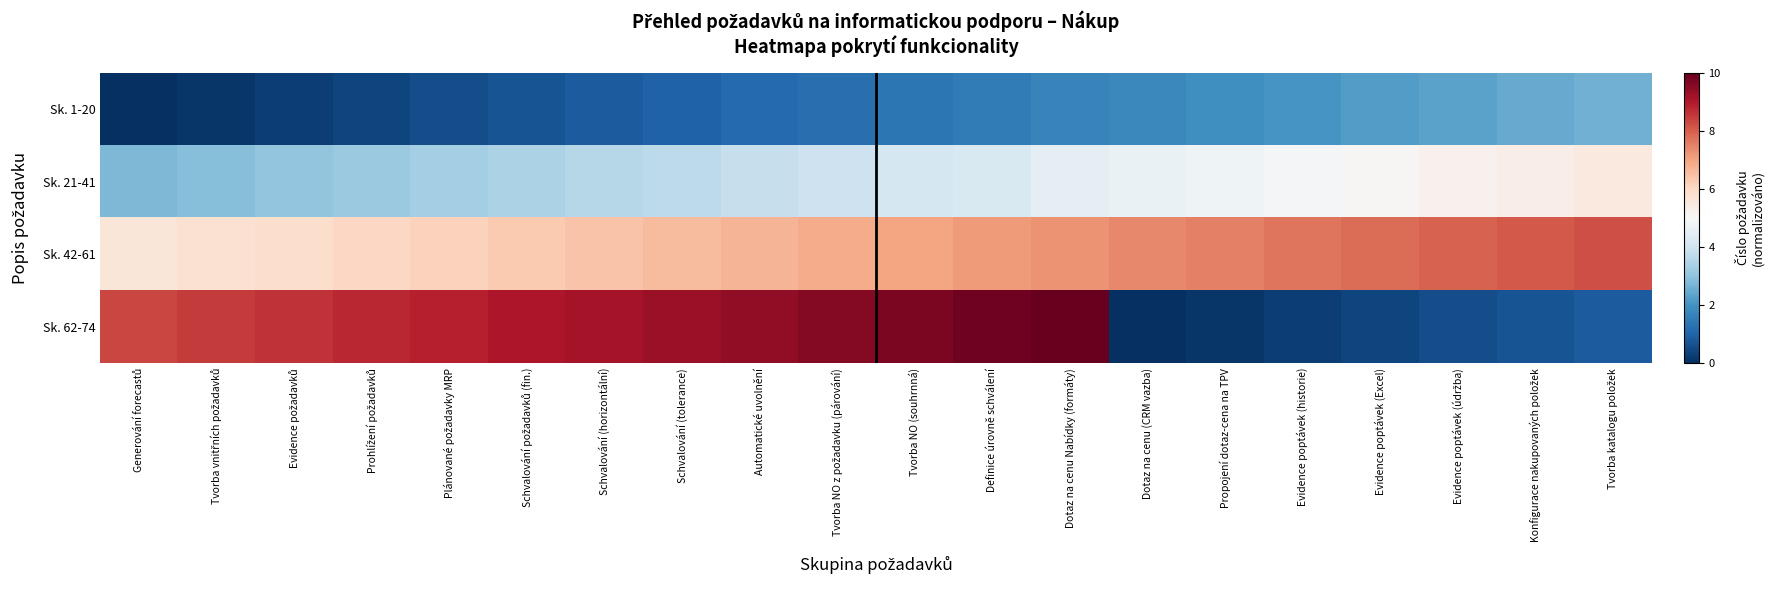

What is the maximum value shown in the chart?

10.0